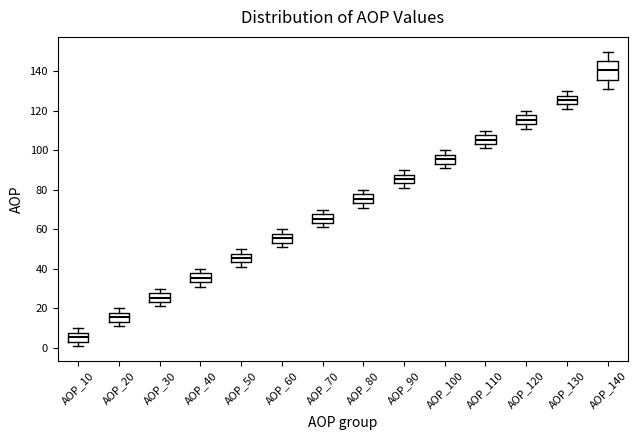

Reading left to right, read every box against the y-axis: the position of its median line, the range the box covers, and the ends of its whiskers. The values are not printed on the chart, so give them approximately, as read against the axis.

AOP_10: median 6, box 4 to 8, whiskers 2 to 10
AOP_20: median 16, box 14 to 18, whiskers 12 to 20
AOP_30: median 26, box 24 to 28, whiskers 22 to 30
AOP_40: median 36, box 34 to 38, whiskers 32 to 40
AOP_50: median 46, box 44 to 48, whiskers 42 to 50
AOP_60: median 56, box 54 to 58, whiskers 52 to 60
AOP_70: median 66, box 64 to 68, whiskers 62 to 70
AOP_80: median 76, box 74 to 78, whiskers 72 to 80
AOP_90: median 86, box 84 to 88, whiskers 82 to 90
AOP_100: median 96, box 94 to 98, whiskers 92 to 100
AOP_110: median 106, box 104 to 108, whiskers 102 to 110
AOP_120: median 116, box 114 to 118, whiskers 112 to 120
AOP_130: median 126, box 124 to 128, whiskers 122 to 130
AOP_140: median 140, box 136 to 146, whiskers 132 to 150